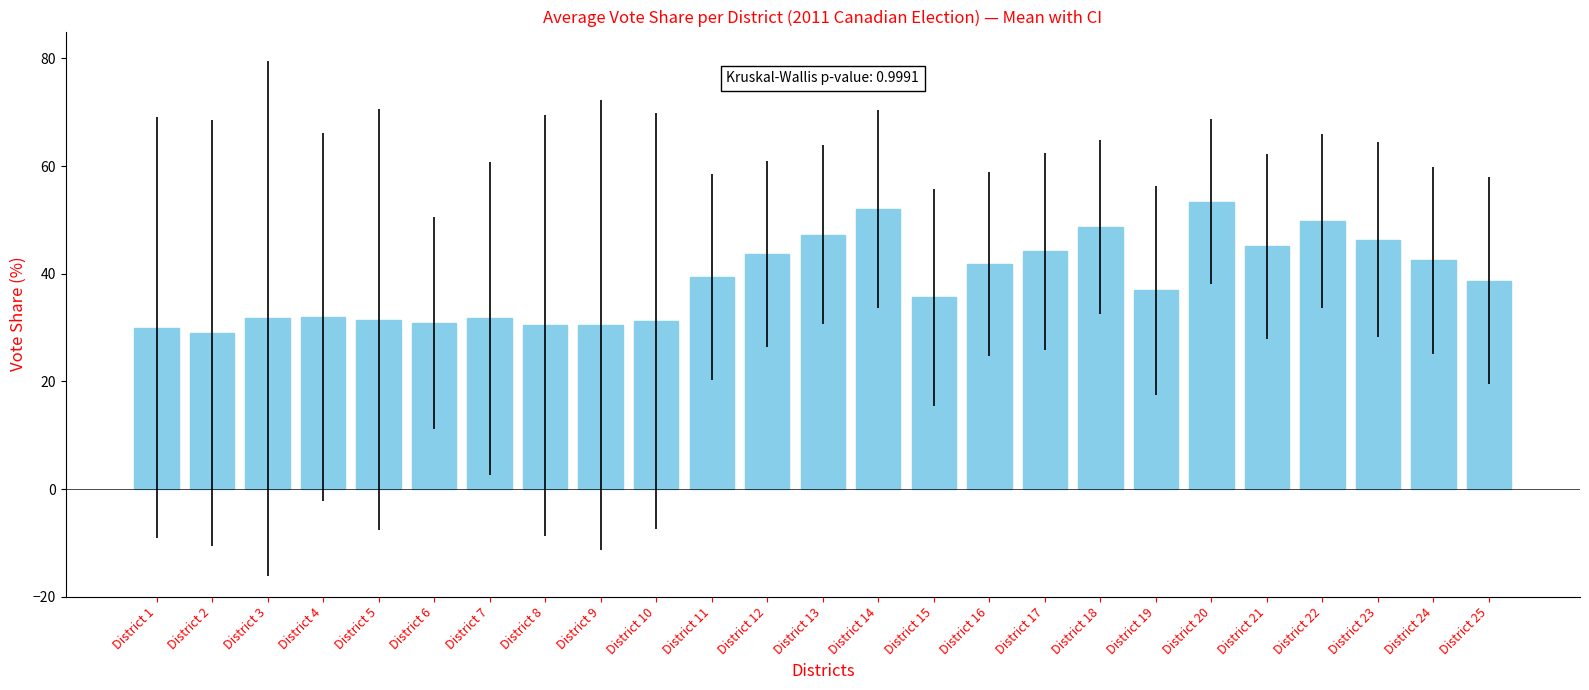

What is the difference between the maximum and minimum values?

24.4